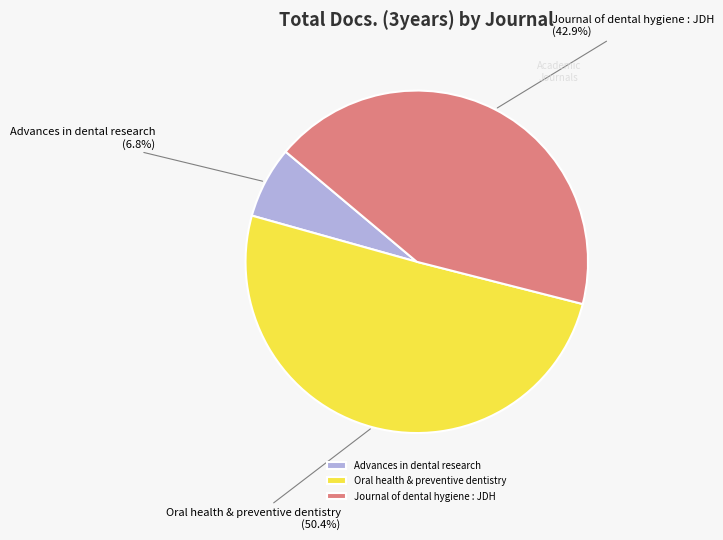

How many segments does this pie chart have?

3